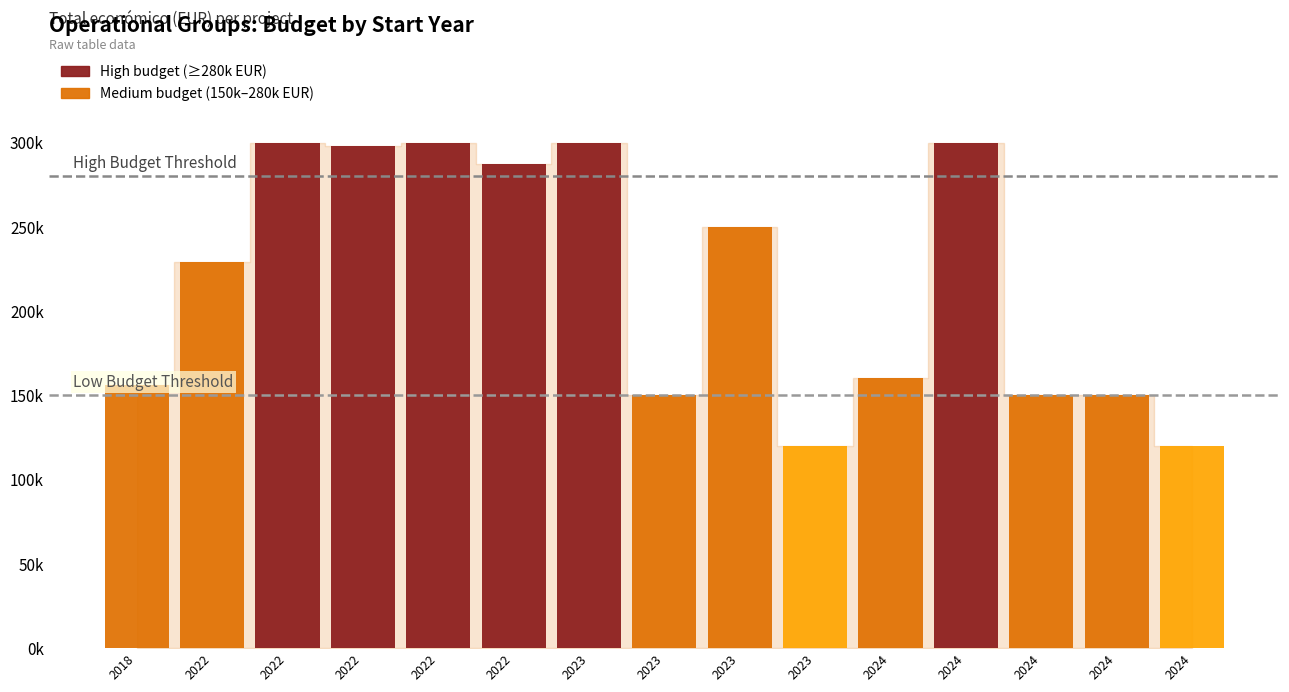

Is it true that the value at 2022 is 297911?

True